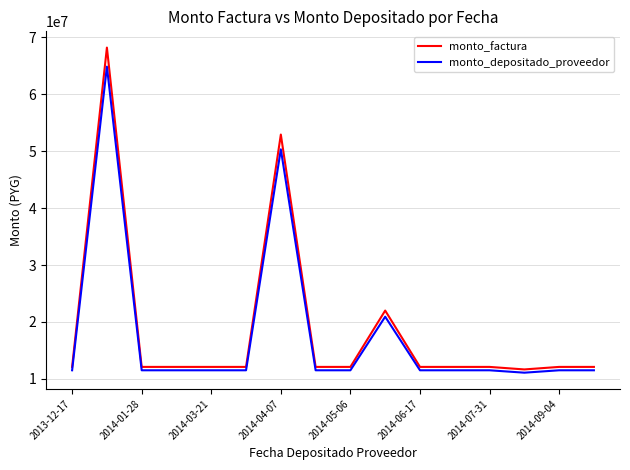

Rank the series by their average value, from lowest to highest.

monto_depositado_proveedor, monto_factura